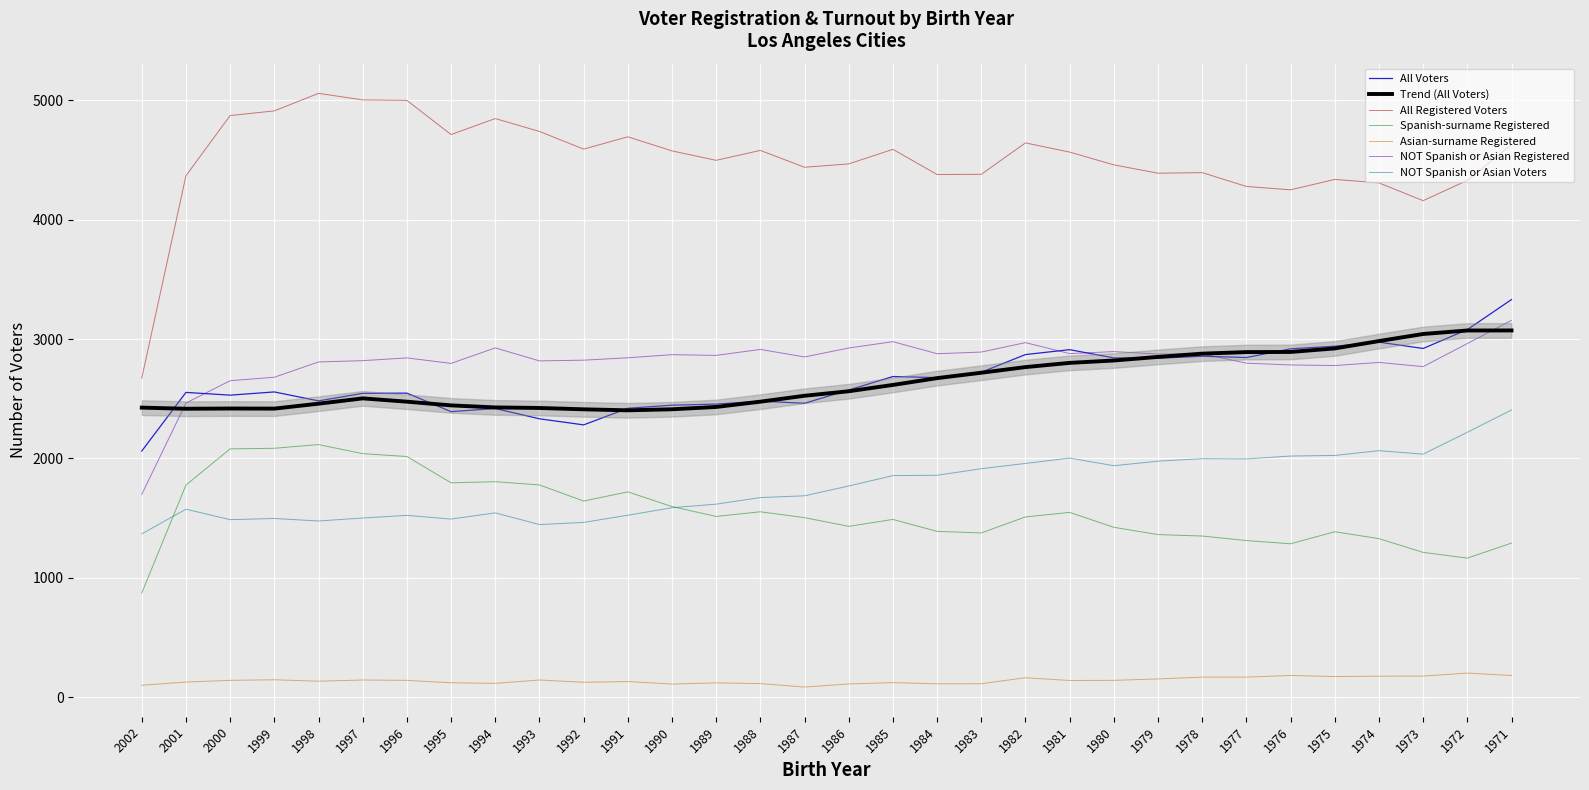

Does the chart display data point markers on the line(s)?

No